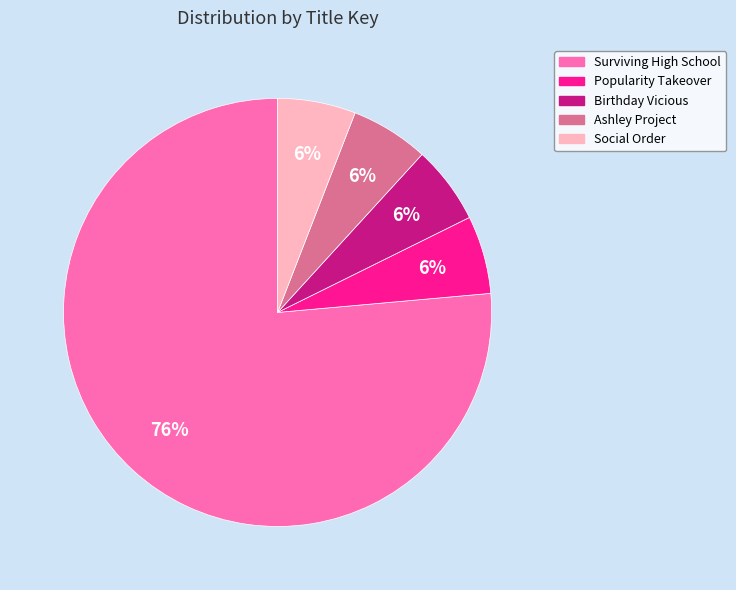

Does Ashley Project represent more than half of the total?

No